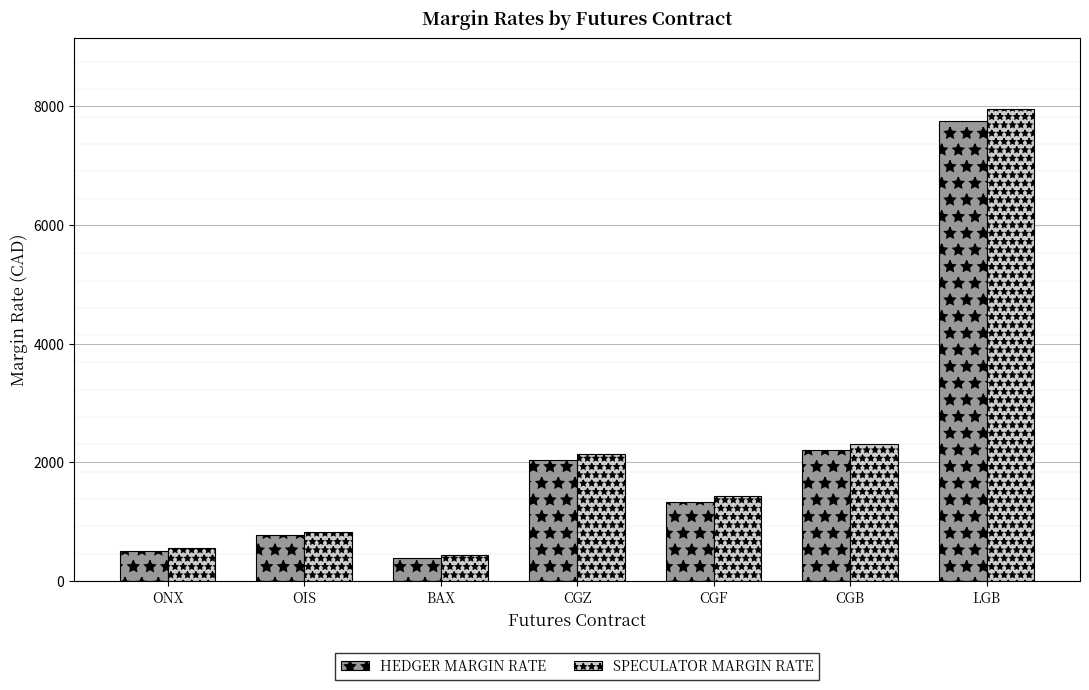

Is it true that HEDGER MARGIN RATE equals 1259 at OIS?

False